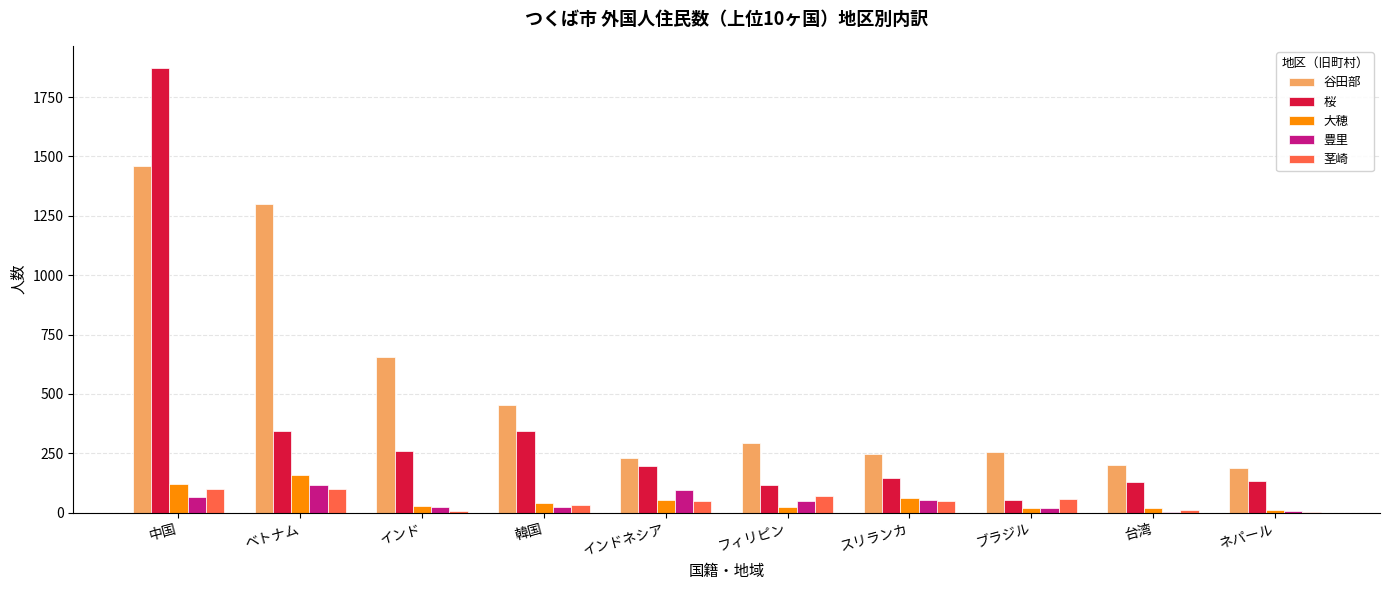

Is the value of 桜 at ネパール greater than the value of 茎崎 at ブラジル?

Yes